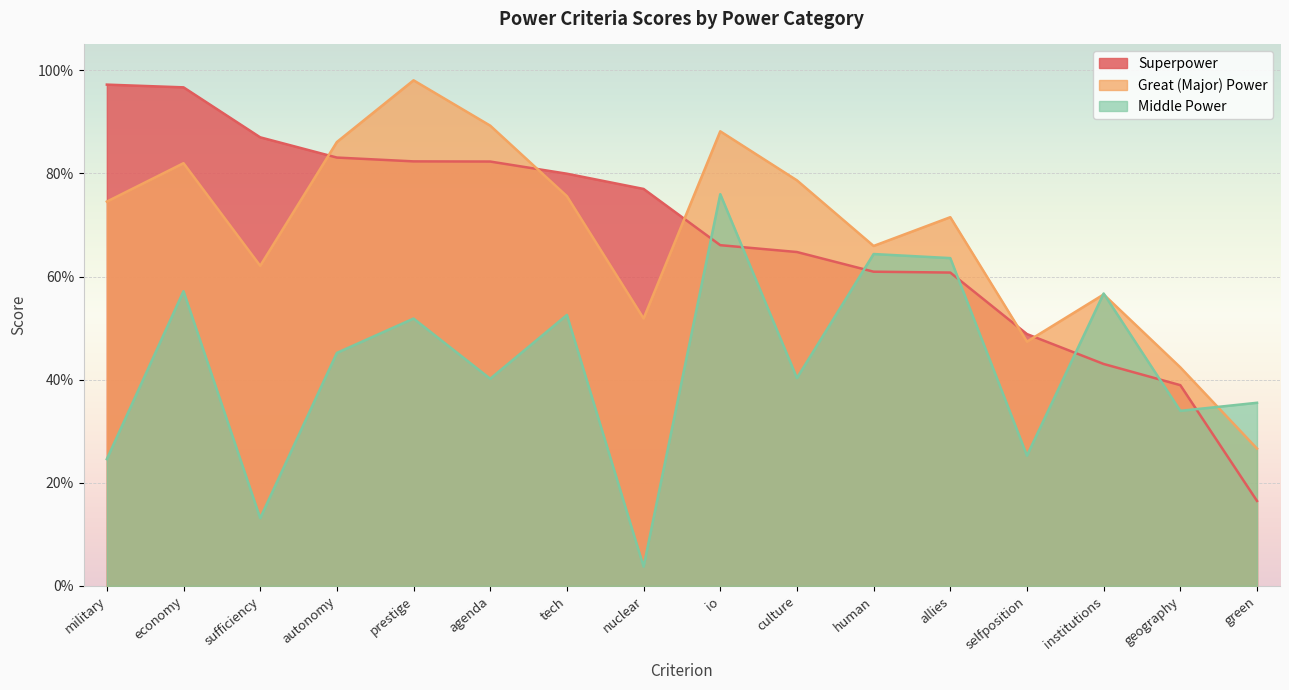

What are all the series names shown in the legend?

Superpower, Great (Major) Power, Middle Power